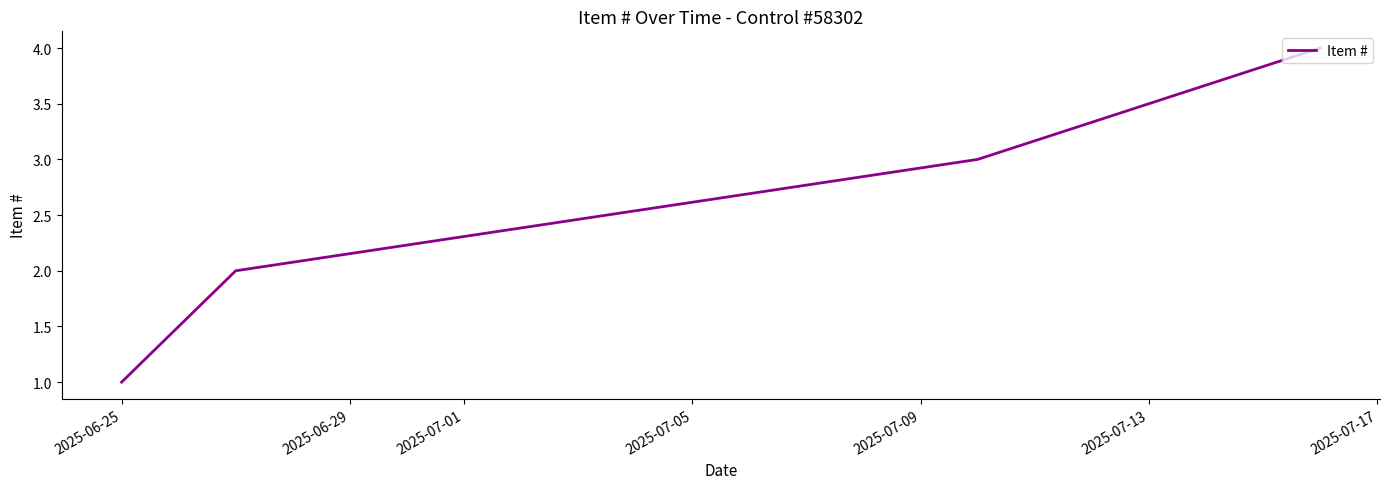

What is the sum of all values?

10